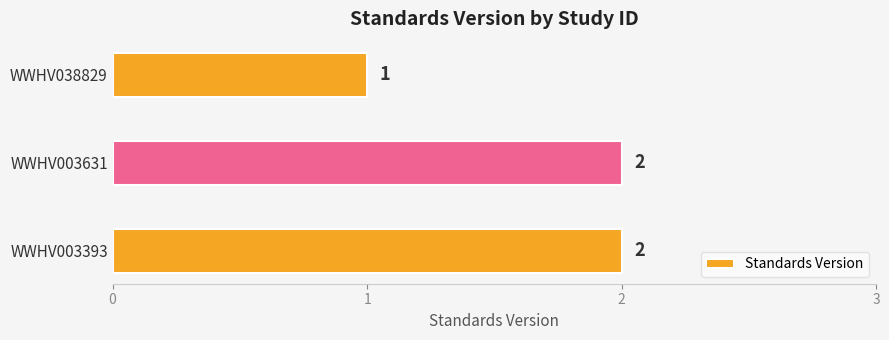

What is the maximum value shown in the chart?

2